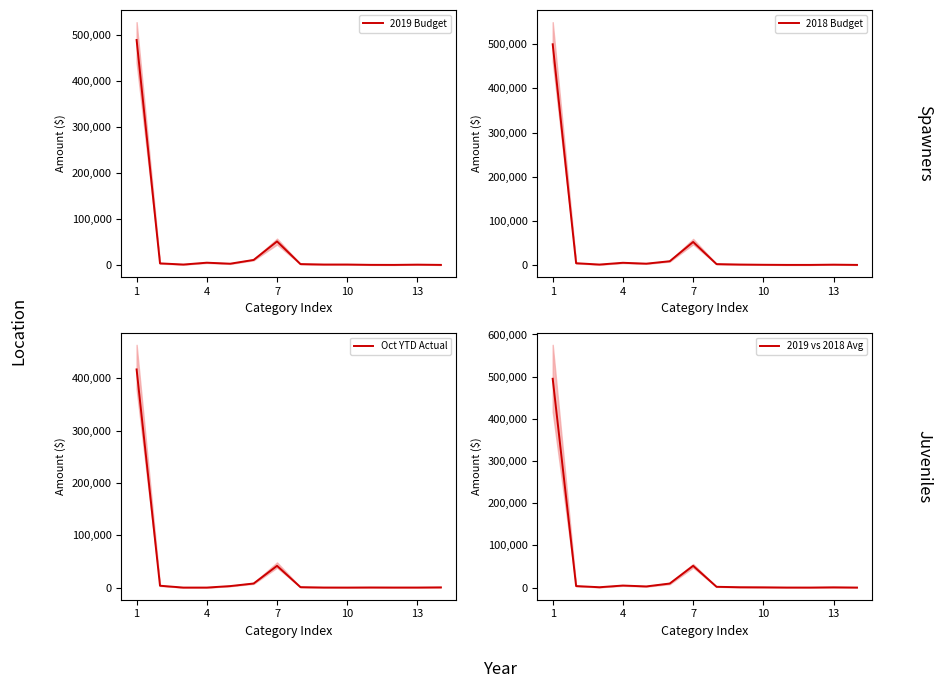

Rank the series by their maximum value, from lowest to highest.

Oct YTD Actual, 2019 Budget, 2019 vs 2018 Avg, 2018 Budget